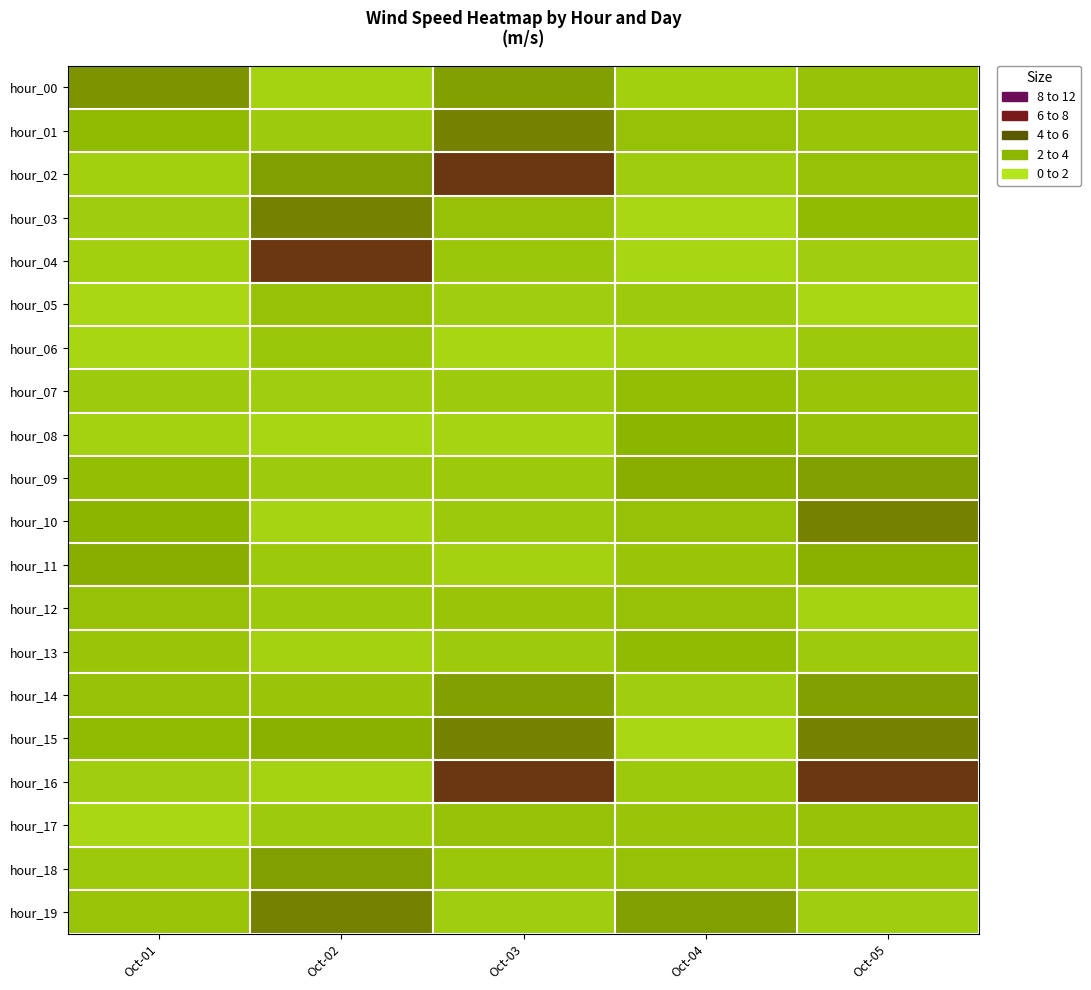

What is the total value across all series at Oct-05?

55.7